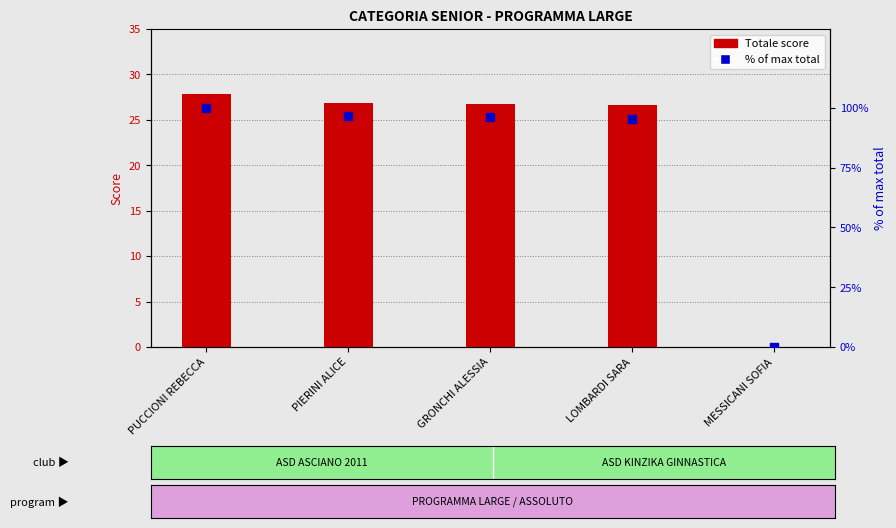

Which series has the largest total across all categories?

% of max total